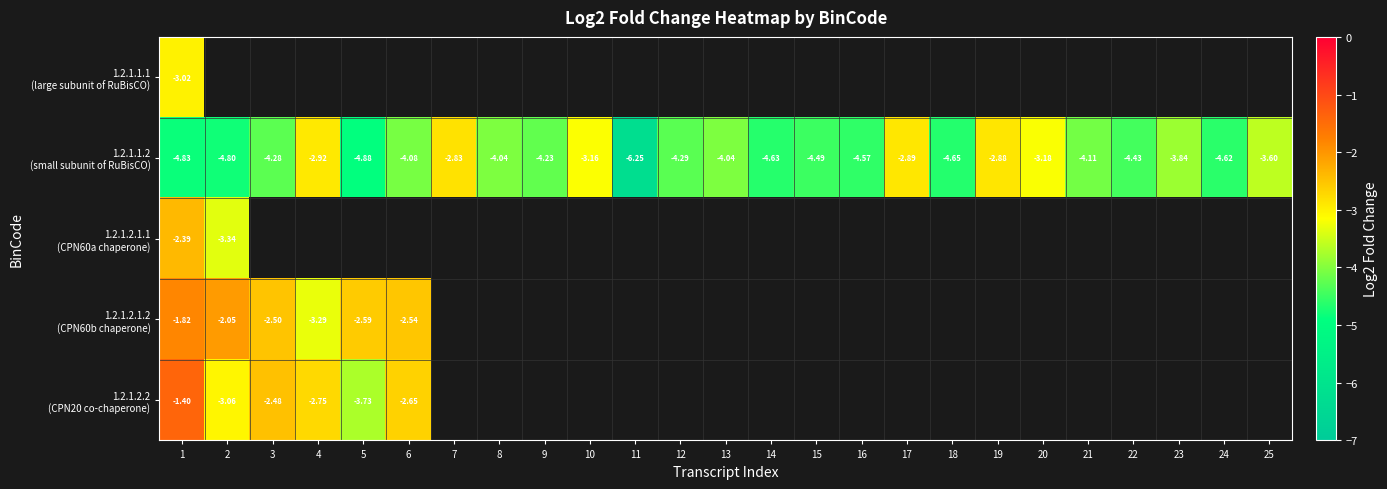

Where is 1.2.1.2.1.1 (CPN60a chaperone) nearest to the value -2?

1